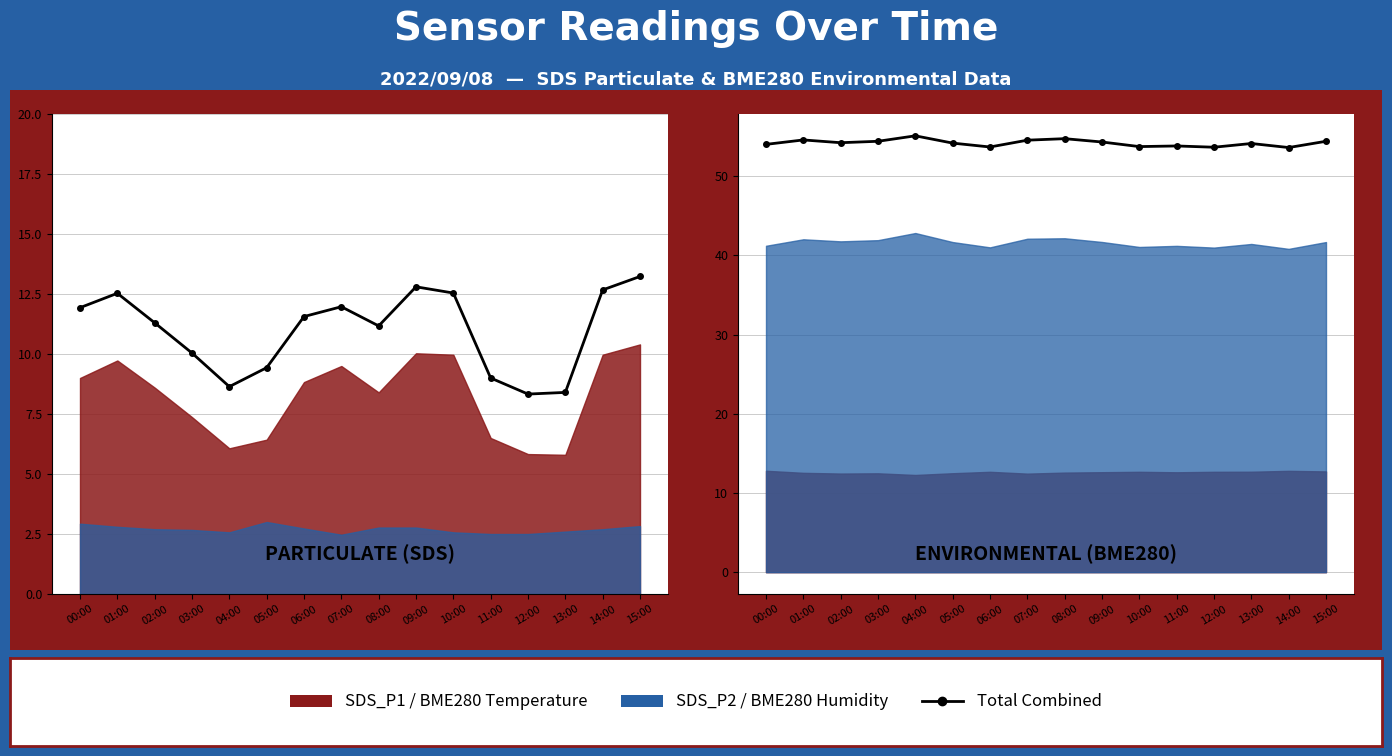

Does the chart display data point markers on the line(s)?

Yes